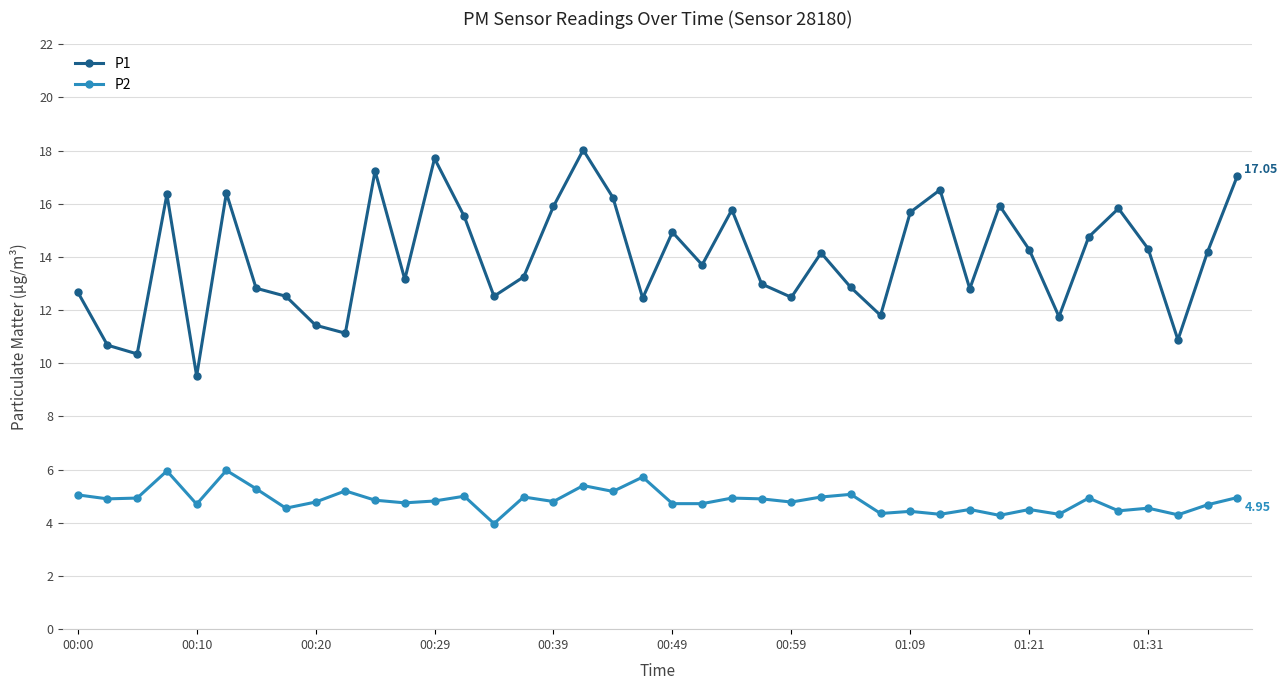

List the series in order of their peak value, highest first.

P1, P2